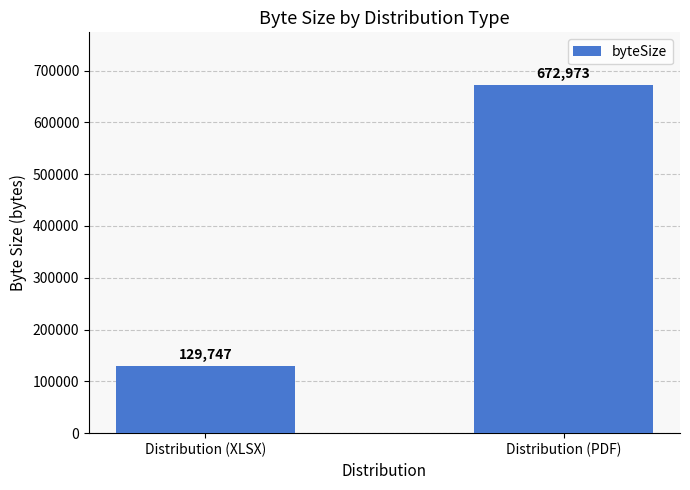

How many values are below 672973?

1